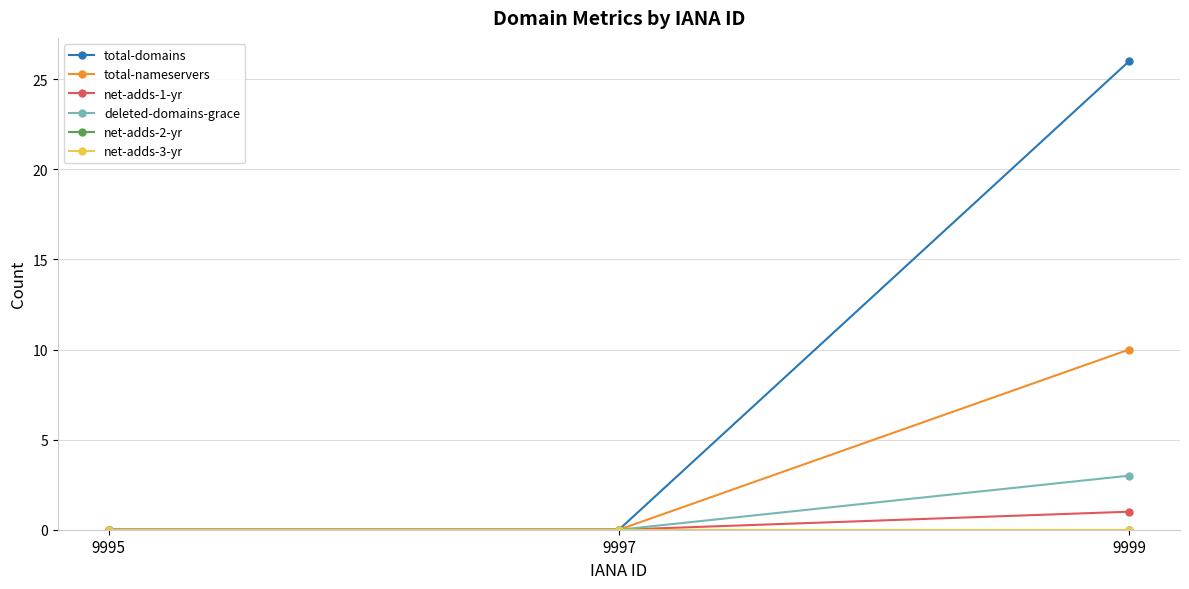

Reading left to right, transcribe all the data shown in this chart.

total-domains: 9995=0	9997=0	9999=26
total-nameservers: 9995=0	9997=0	9999=10
net-adds-1-yr: 9995=0	9997=0	9999=1
deleted-domains-grace: 9995=0	9997=0	9999=3
net-adds-2-yr: 9995=0	9997=0	9999=0
net-adds-3-yr: 9995=0	9997=0	9999=0